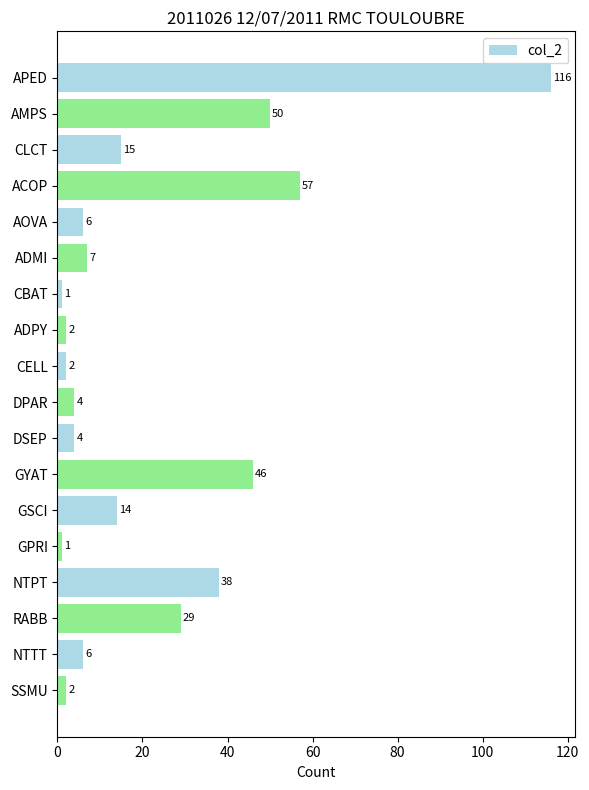

At which label is the value closest to 58?

ACOP